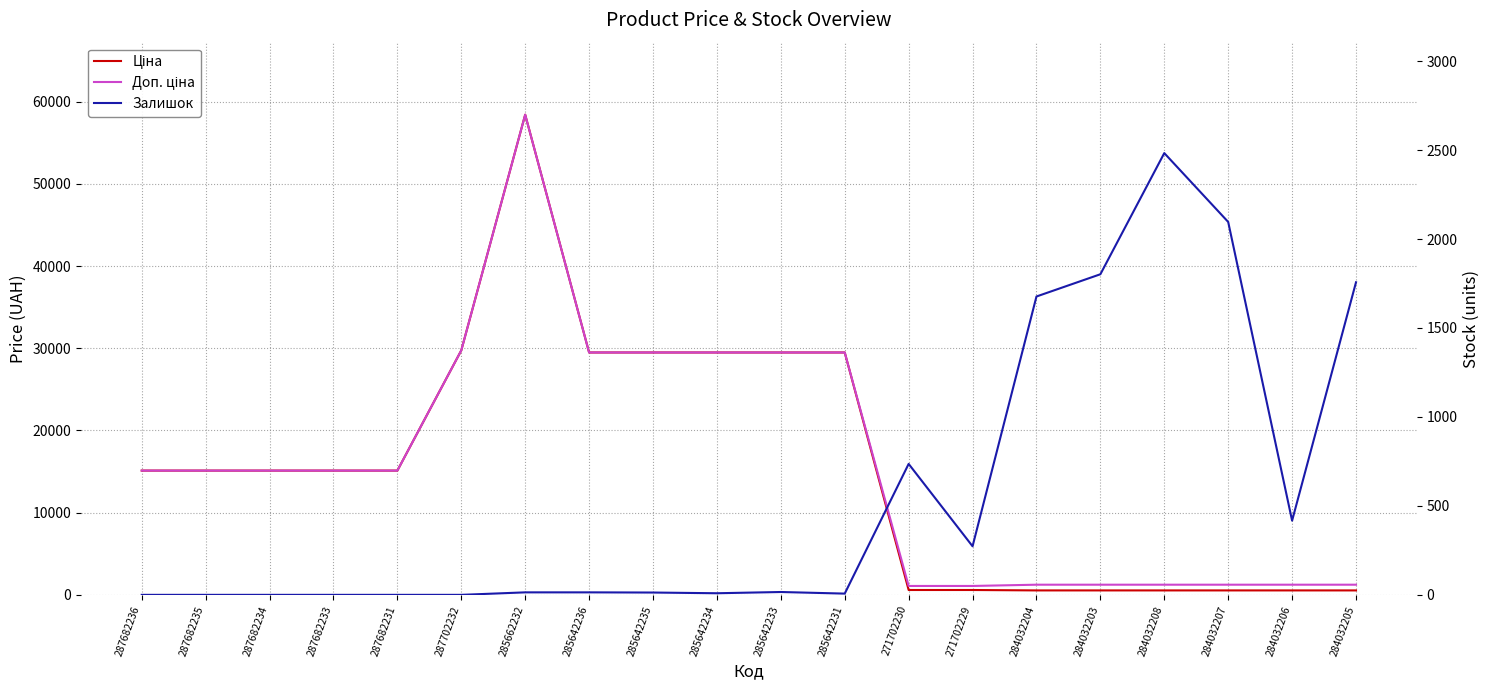

At 287682235, list the series in order from largest to smallest.

Ціна, Доп. ціна, Залишок